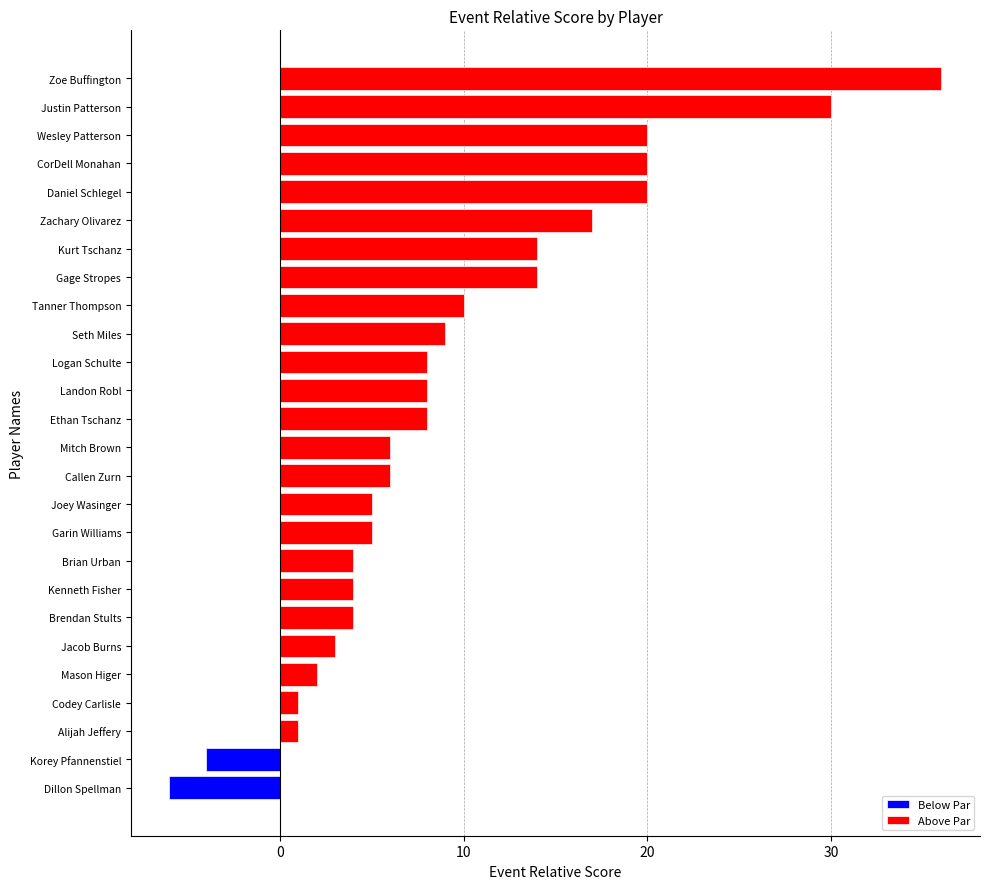

What is the sum of the values at Joey Wasinger and Gage Stropes?

19